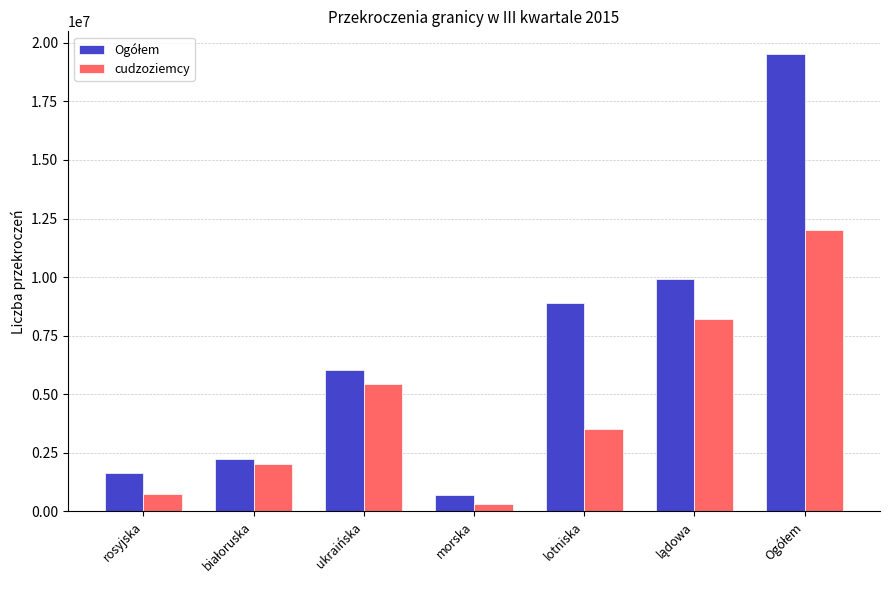

True or false: cudzoziemcy has a value of 8678485 at ukraińska.

False